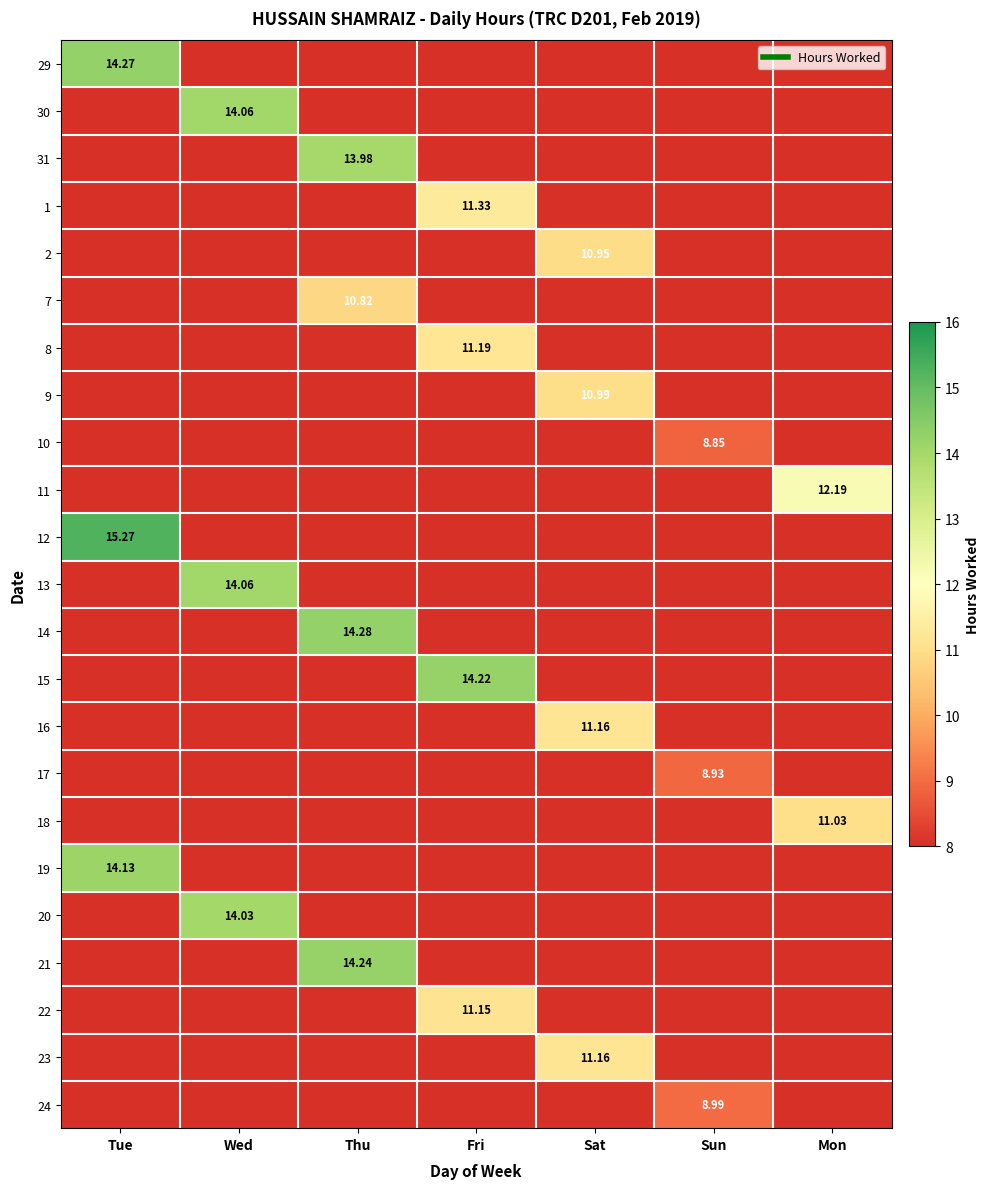

What is the greatest value displayed?

15.3